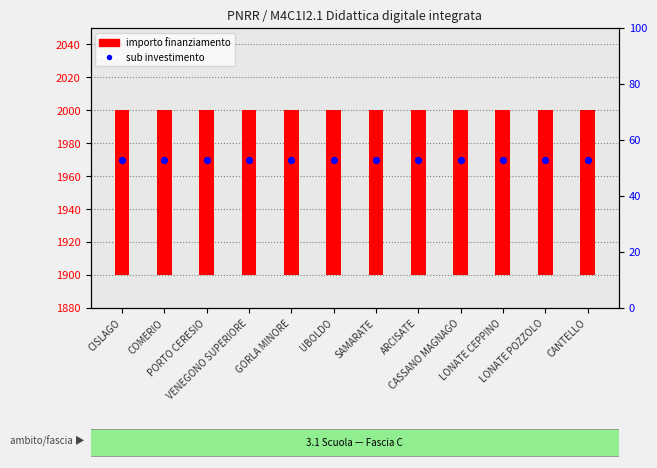

What is the total value across all series at CASSANO MAGNAGO?

2070